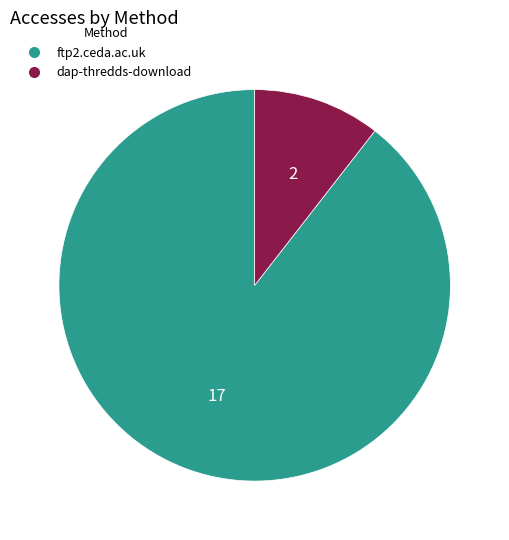

Do dap-thredds-download and ftp2.ceda.ac.uk together represent more than half of the pie?

Yes